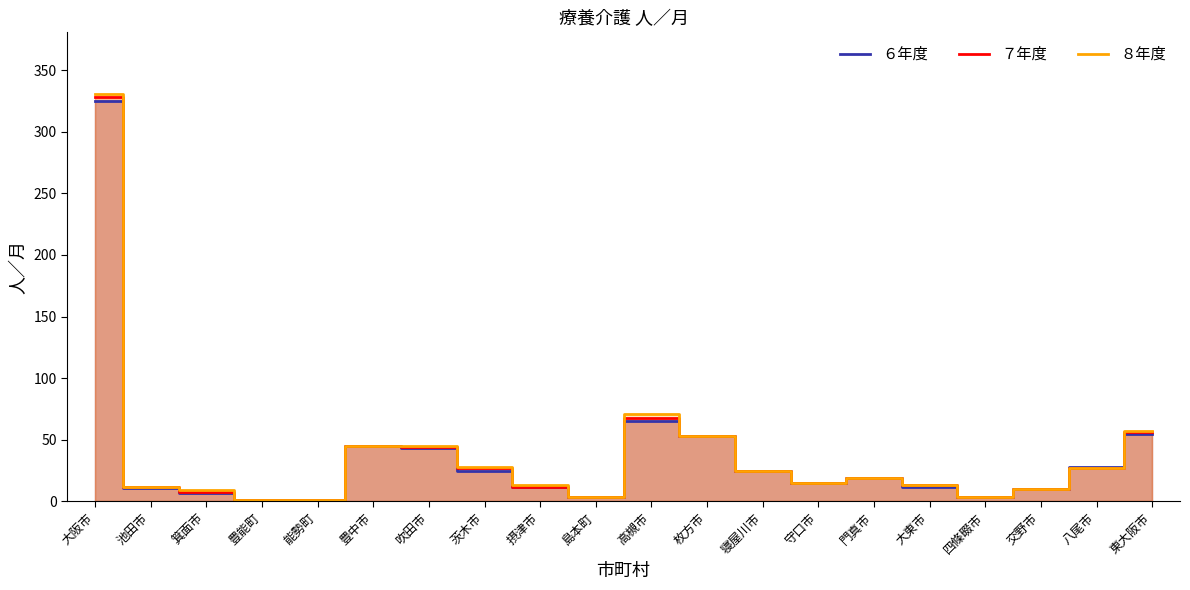

List the labels in order of ７年度 value, largest first.

大阪市, 高槻市, 東大阪市, 枚方市, 豊中市, 吹田市, 茨木市, 八尾市, 寝屋川市, 門真市, 守口市, 大東市, 池田市, 摂津市, 交野市, 箕面市, 島本町, 四條畷市, 豊能町, 能勢町